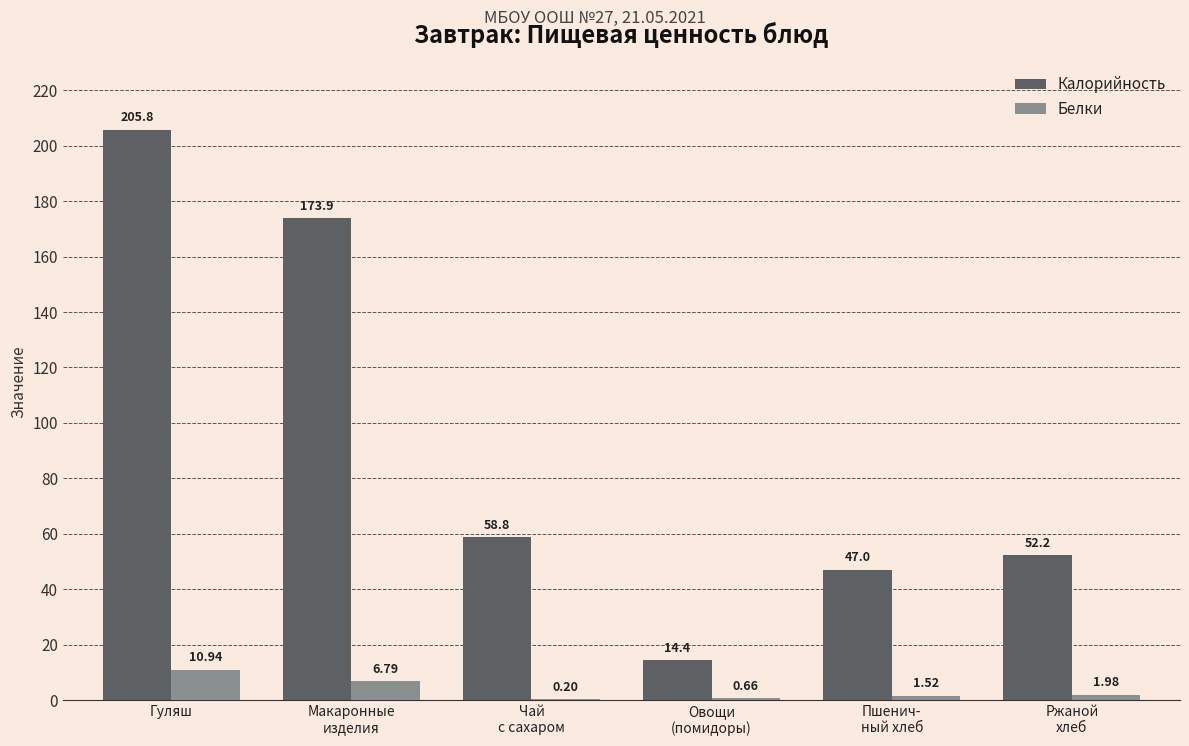

What are all the series names shown in the legend?

Калорийность, Белки